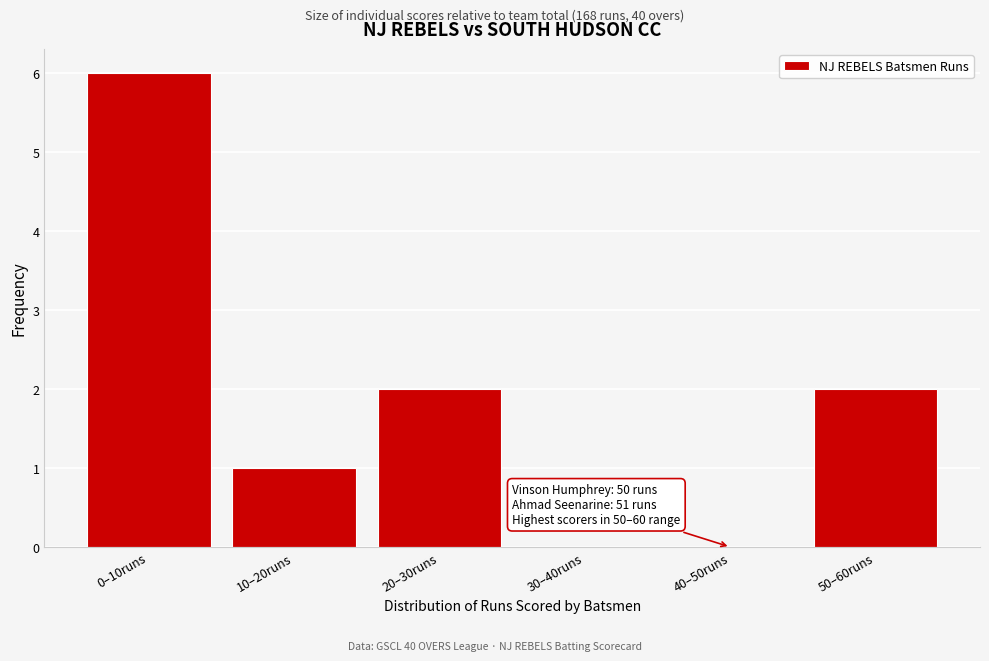

Reading left to right, extract all data points from this chart.

0–10runs=6	10–20runs=1	20–30runs=2	30–40runs=0	40–50runs=0	50–60runs=2